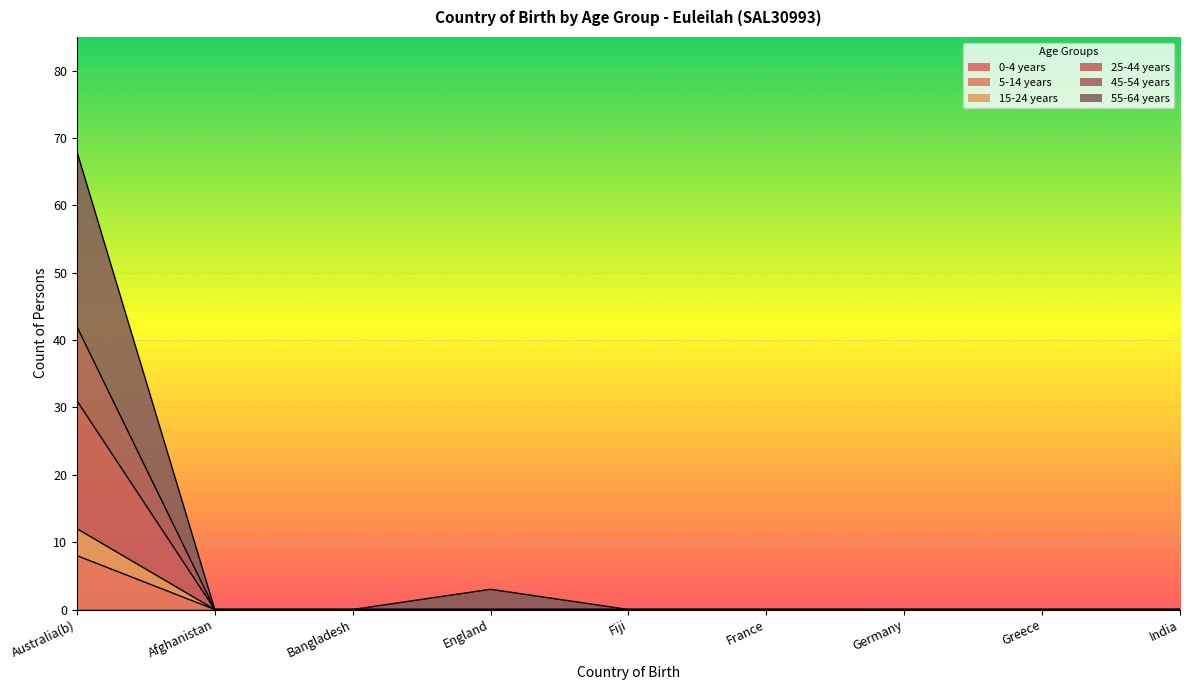

At which category is the sum across all series the highest?

Australia(b)